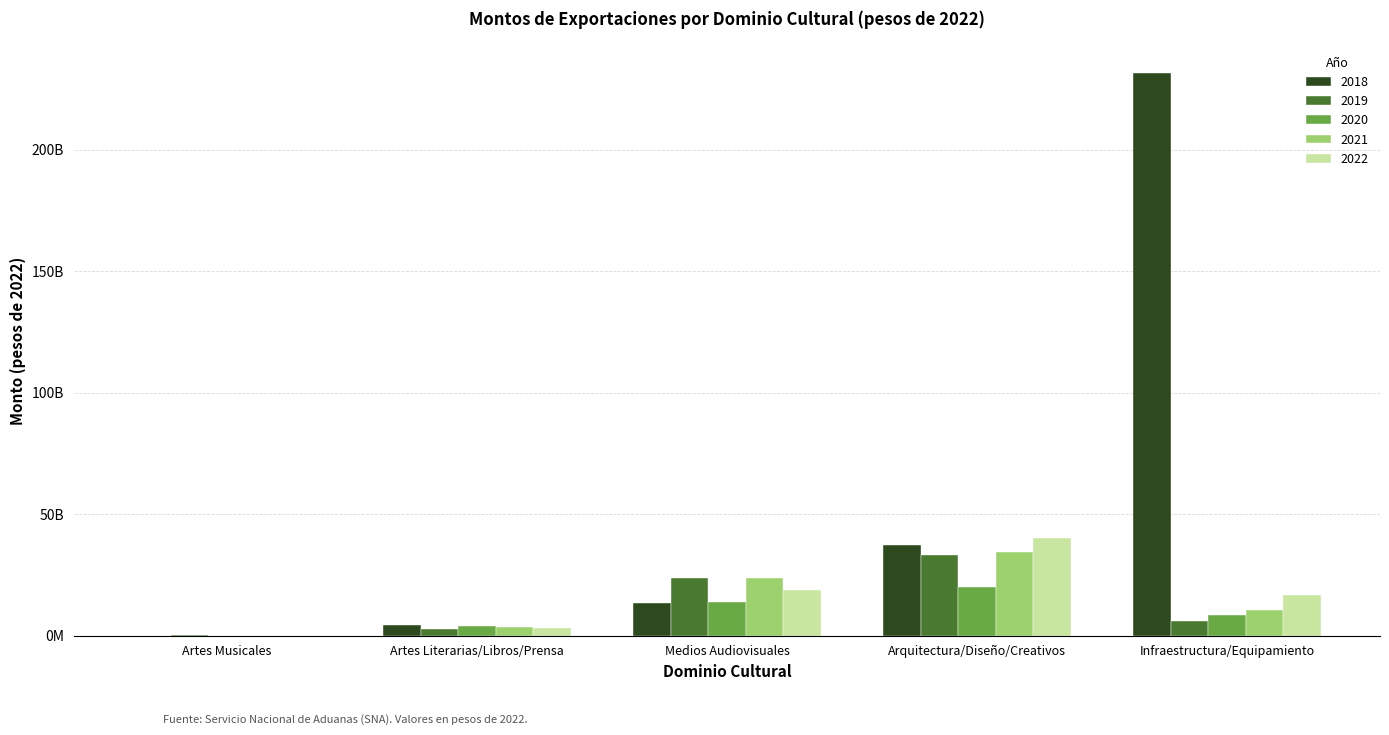

Rank the series by their maximum value, from highest to lowest.

2018, 2022, 2021, 2019, 2020